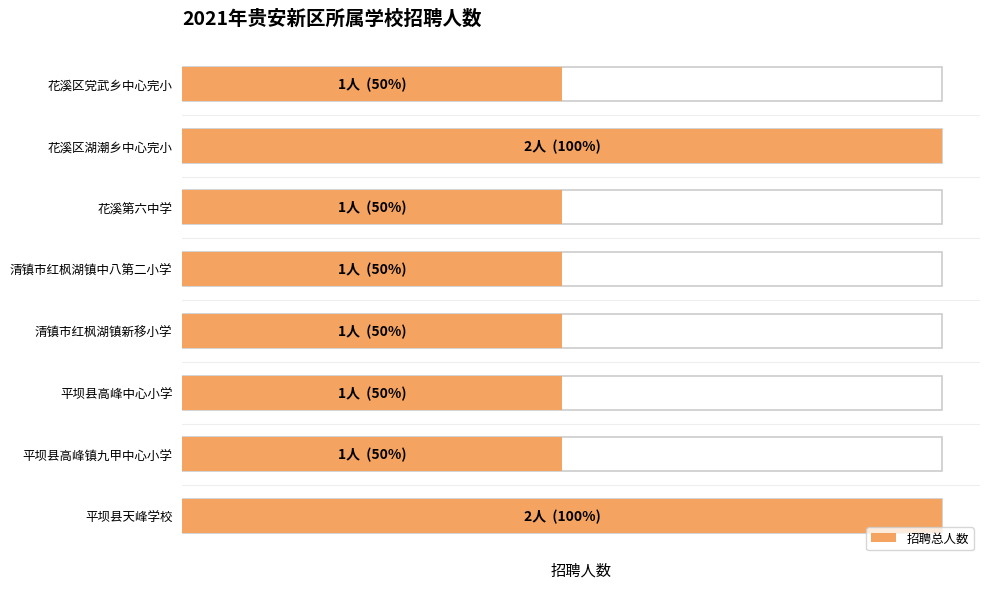

What is the smallest value displayed?

1